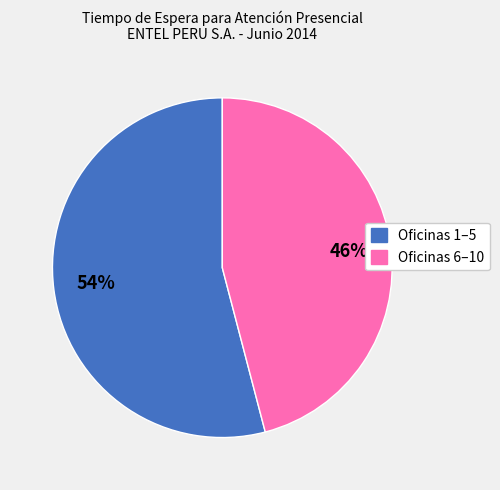

Is there a majority slice in this chart?

Yes